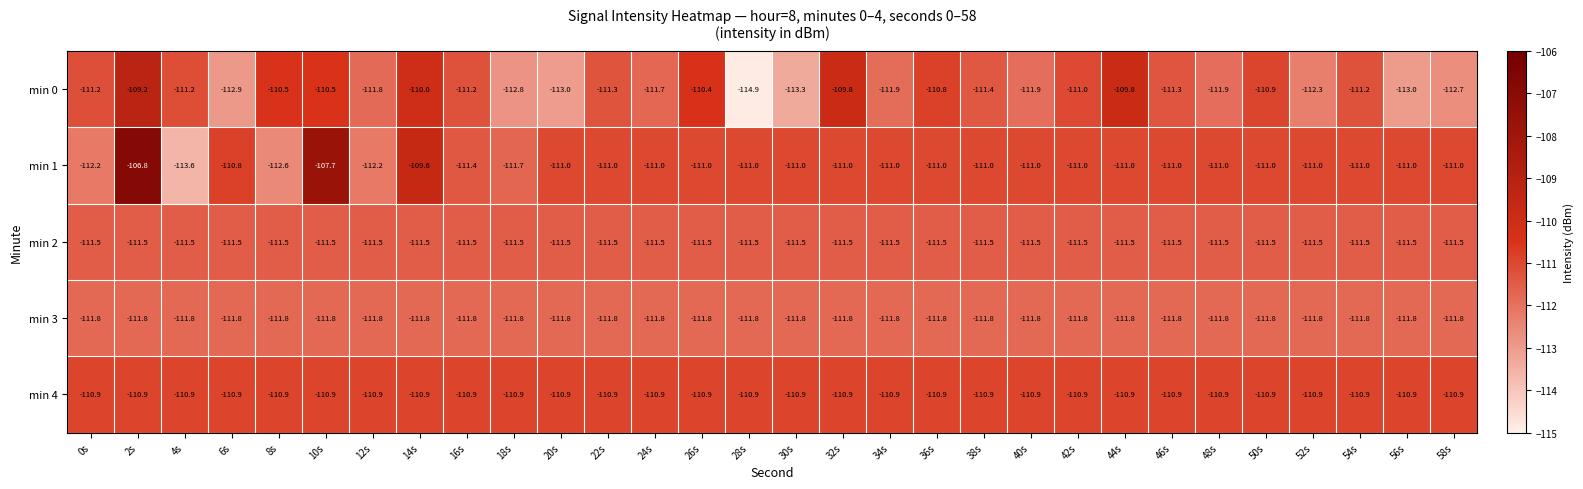

Where is min 1 nearest to the value -110?

14s